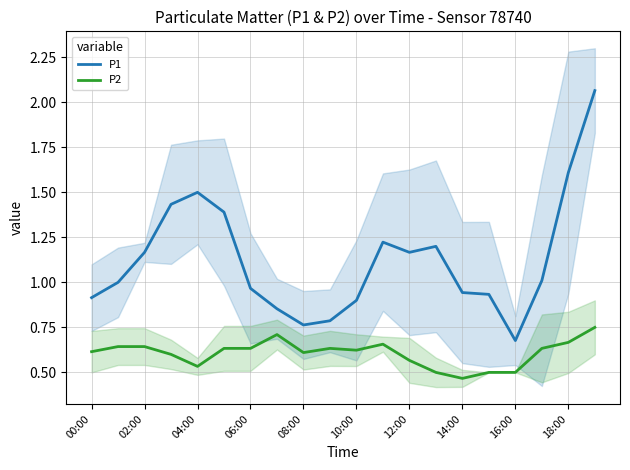

What is the value of the P1 point at the 15th from the left?

0.9